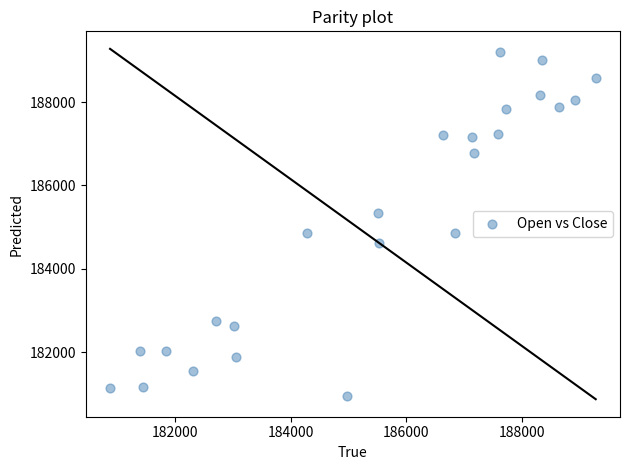

What is the range of X values (max minus min)?

8398